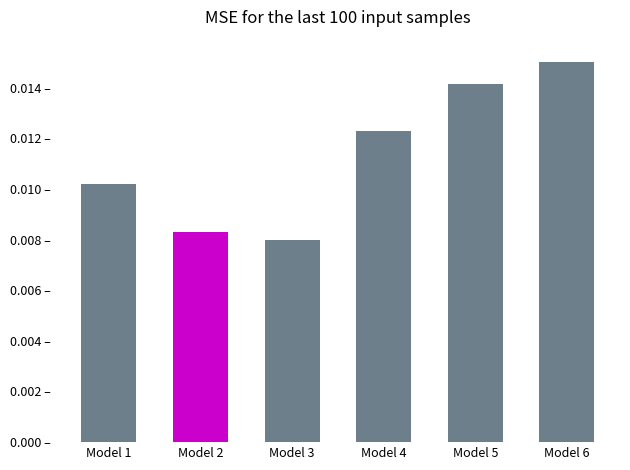

The value at Model 3 is 0.0. True or false?

True